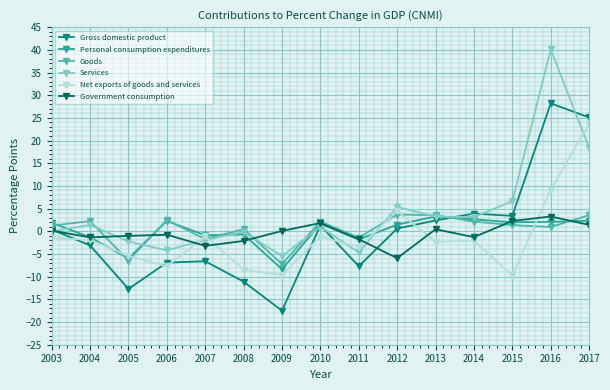

Which category has the lowest value across all series?

2009